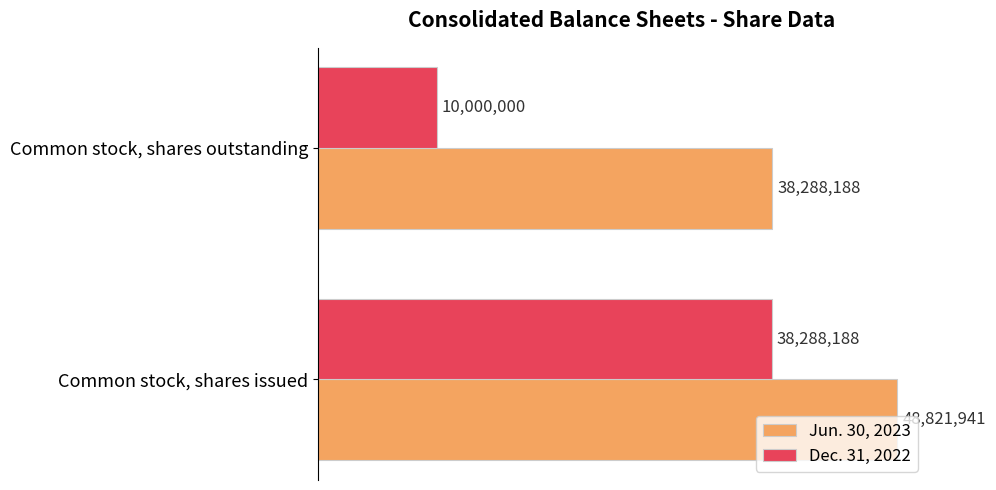

Reading right to left, transcribe all the data shown in this chart.

Jun. 30, 2023: 1=38288188	0=48821941
Dec. 31, 2022: 1=10000000	0=38288188